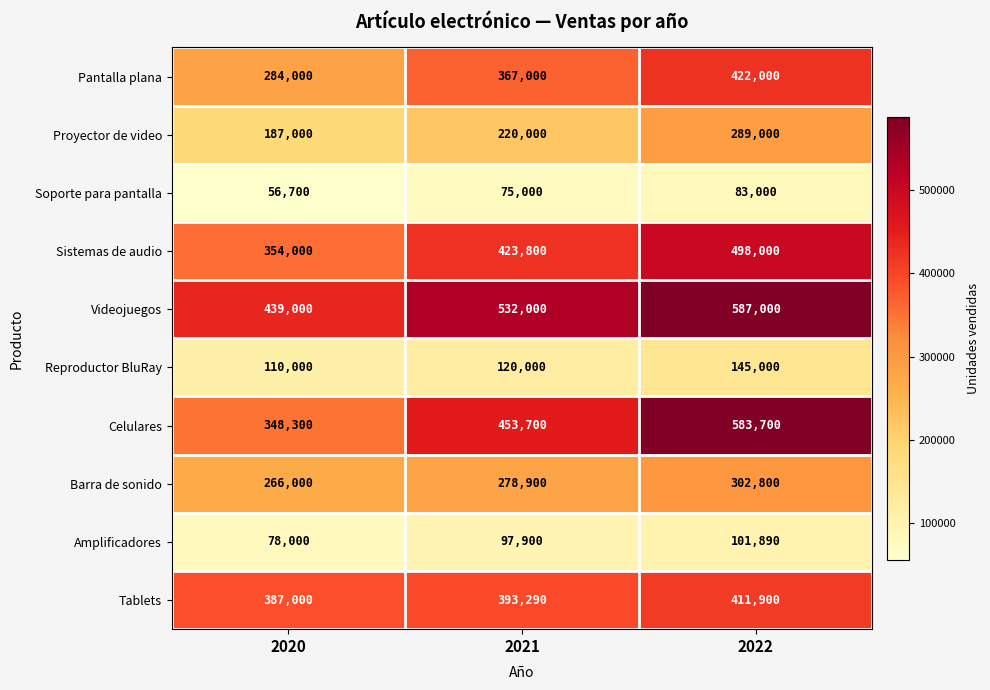

Count the Celulares values in the range 348300 to 583700.

3